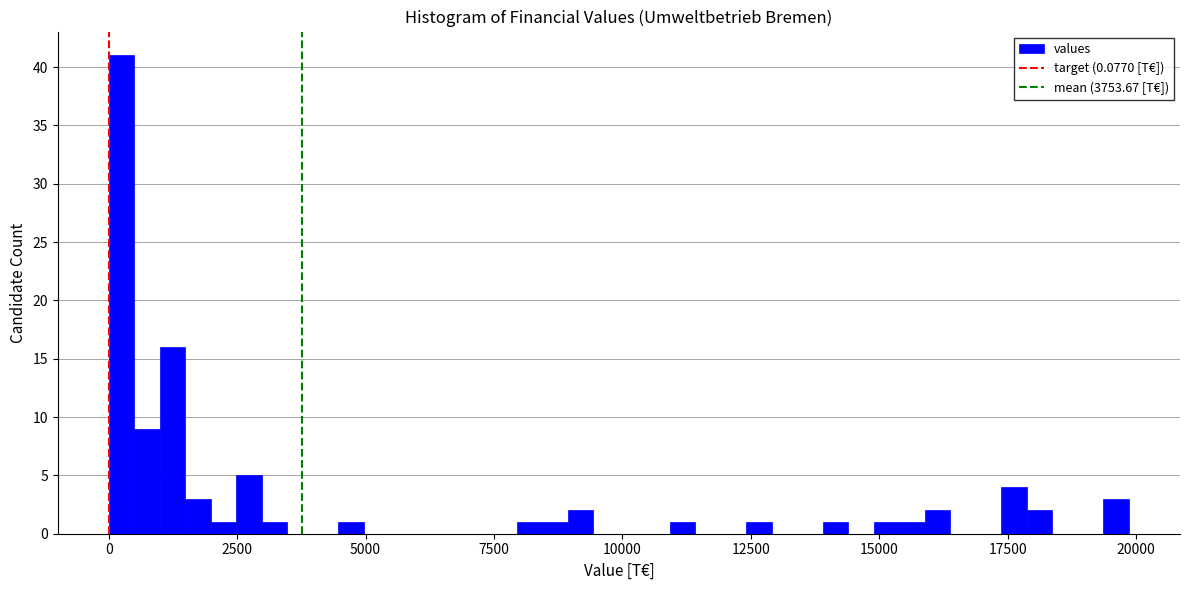

Around what value on the x-axis is the tallest bar? Give the approximate position of its centre, as read against the axis.

0